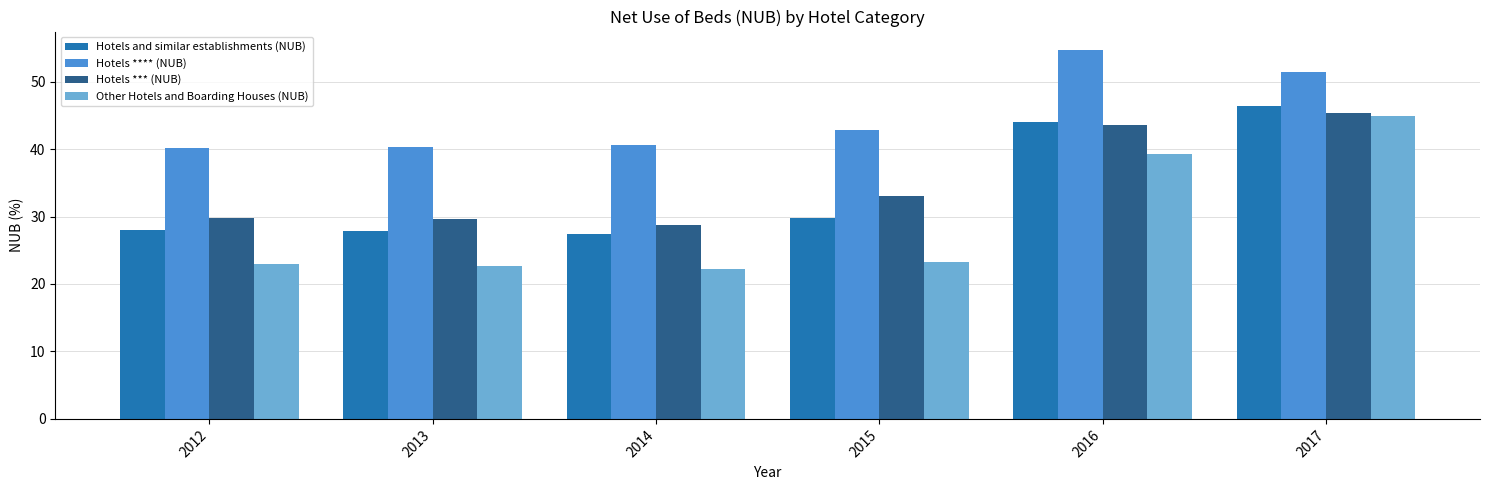

Are the bars grouped side by side (vs. stacked)?

Yes